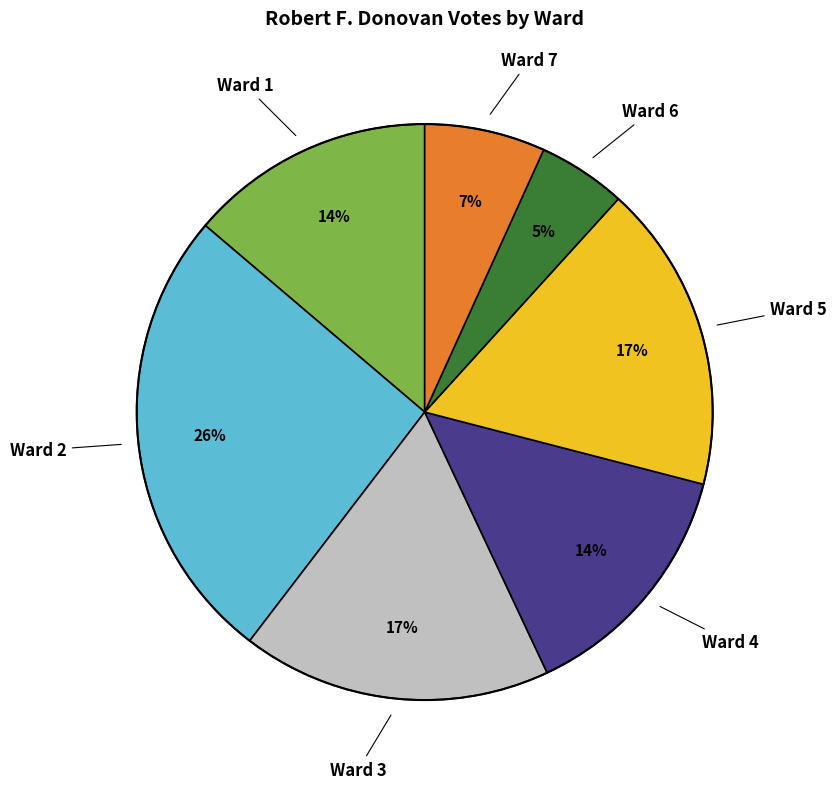

To the nearest percent, what is the difference between the largest and smallest slice percentages?

21%